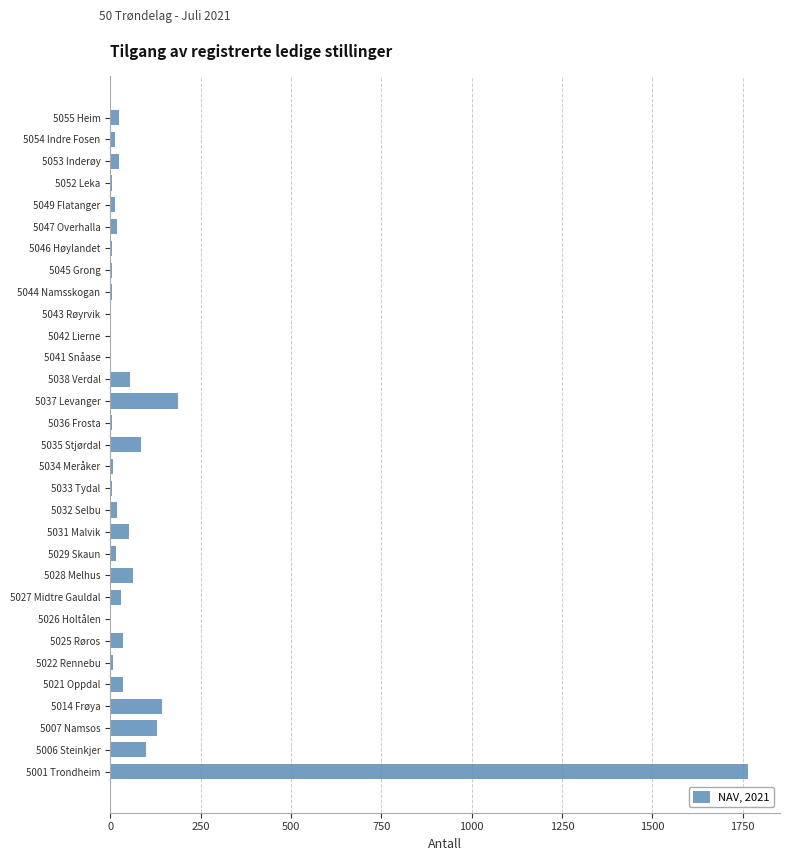

What is the sum of all values?

2860